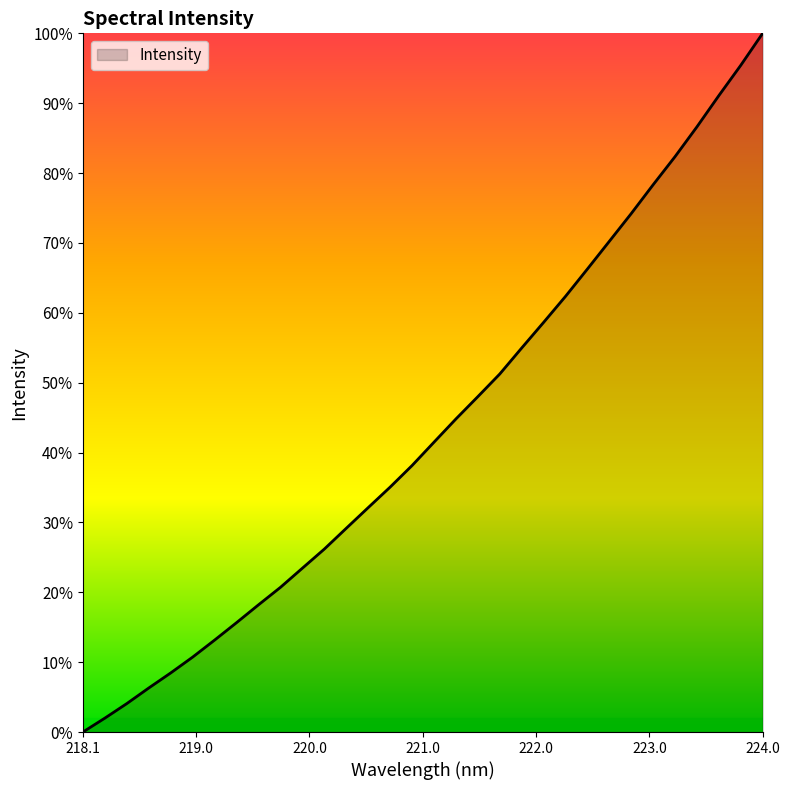

Is this an area chart (filled region under the line)?

Yes